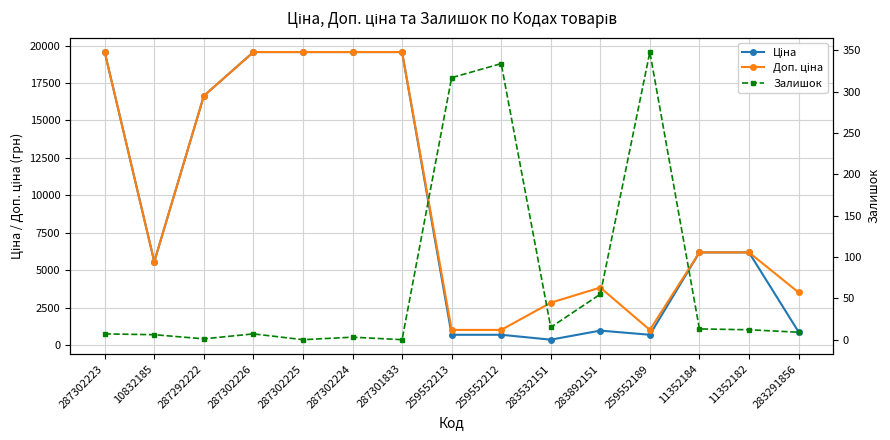

The Доп. ціна series shows 3833.8 at 283892151. True or false?

True